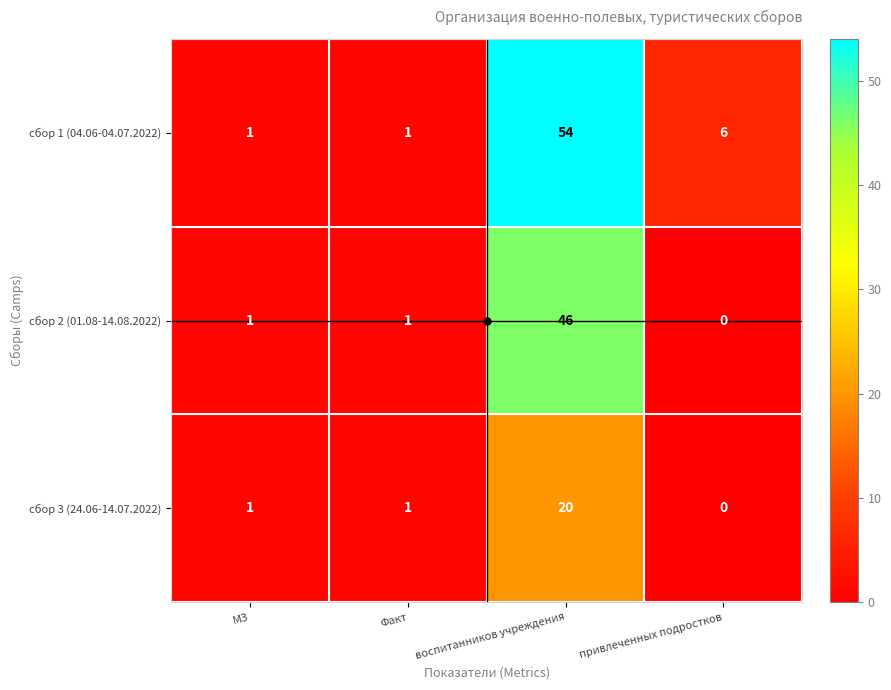

What is the difference between the maximum and second lowest values in the сбор 3 (24.06-14.07.2022) series?

19